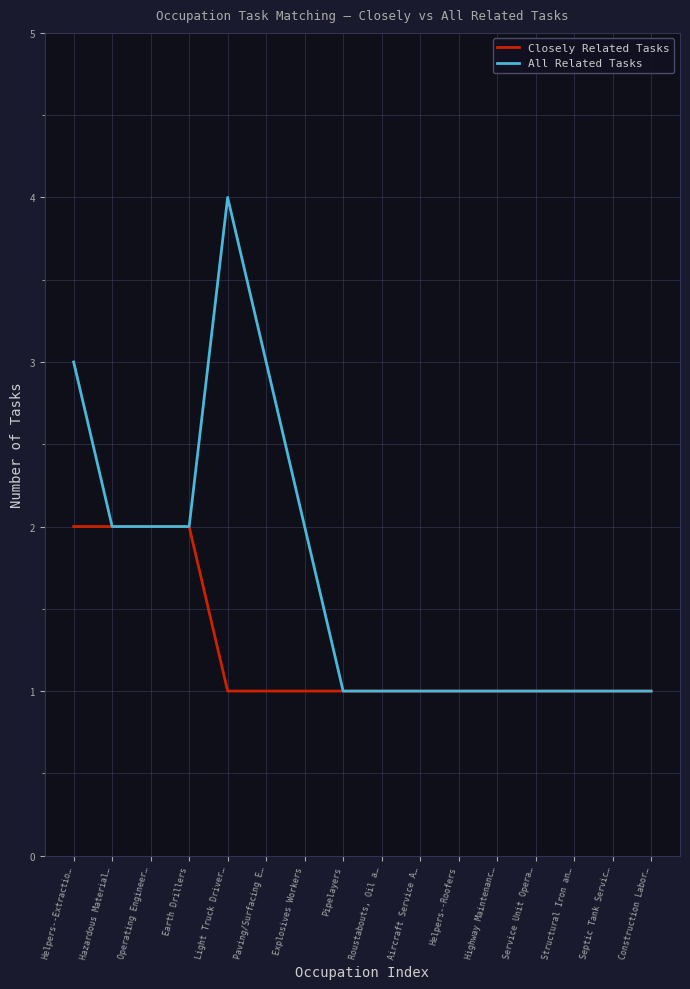

Which series has the largest range (max minus min)?

All Related Tasks